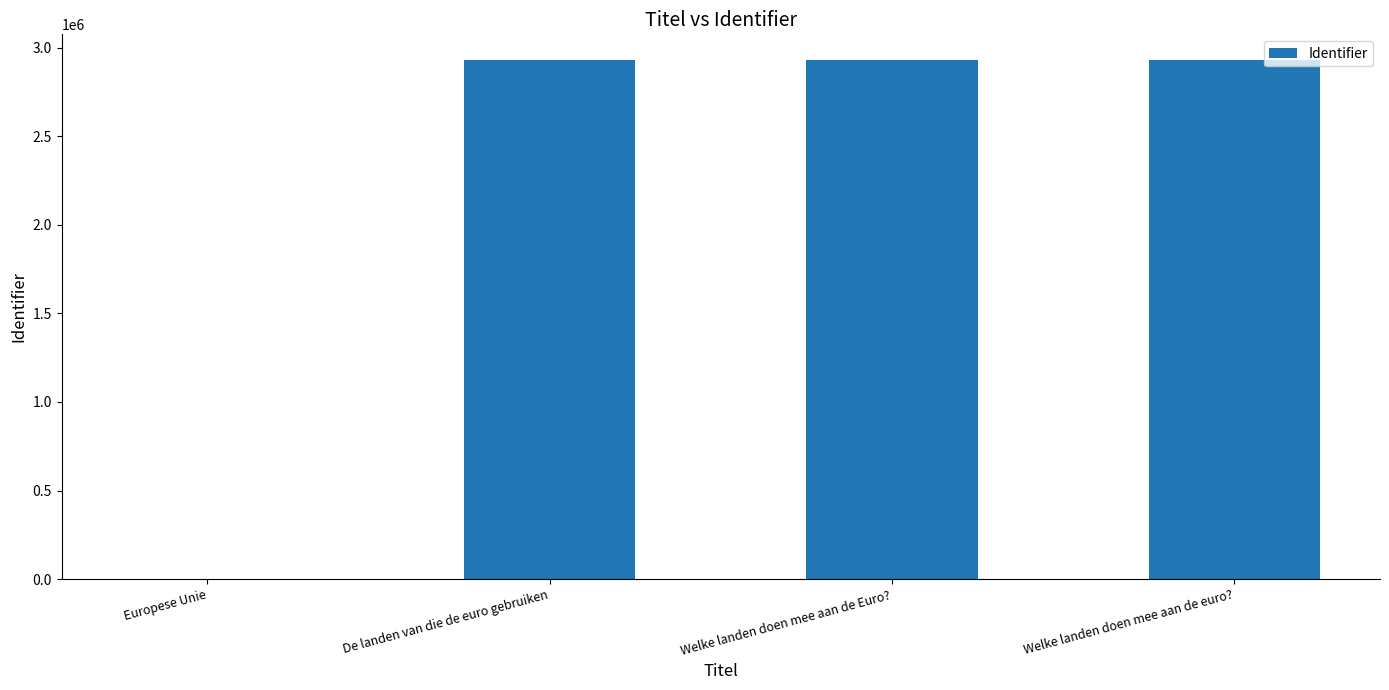

Approximately how many times larger is the value at De landen van die de euro gebruiken compared to Welke landen doen mee aan de euro??

1.0